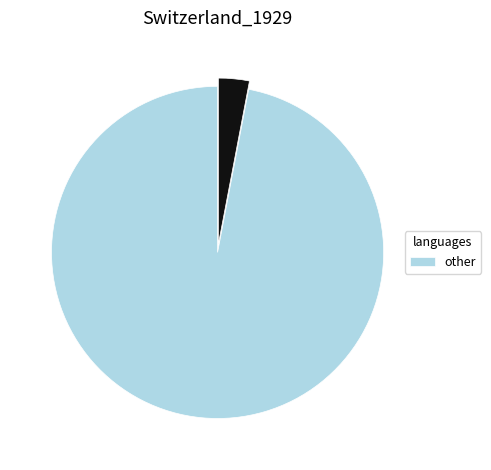

Does any single category account for the majority?

Yes